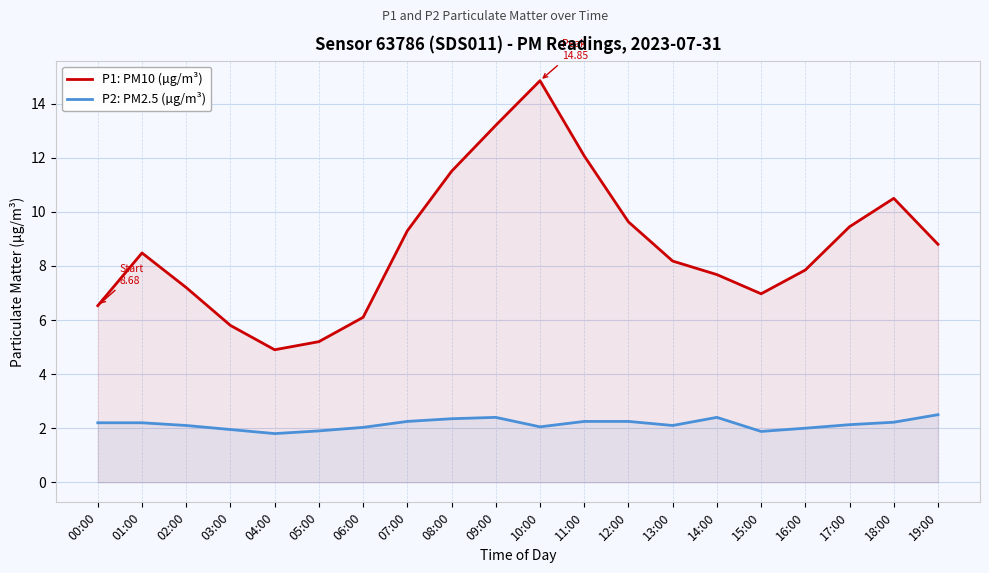

Which series has the largest range (max minus min)?

P1